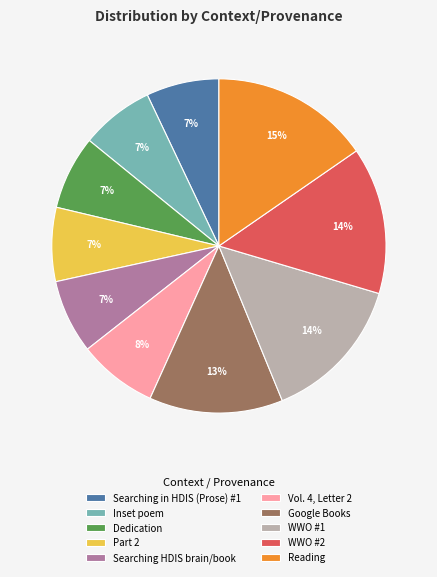

Which has a higher value, Searching in HDIS (Prose) #1 or WWO #1?

WWO #1